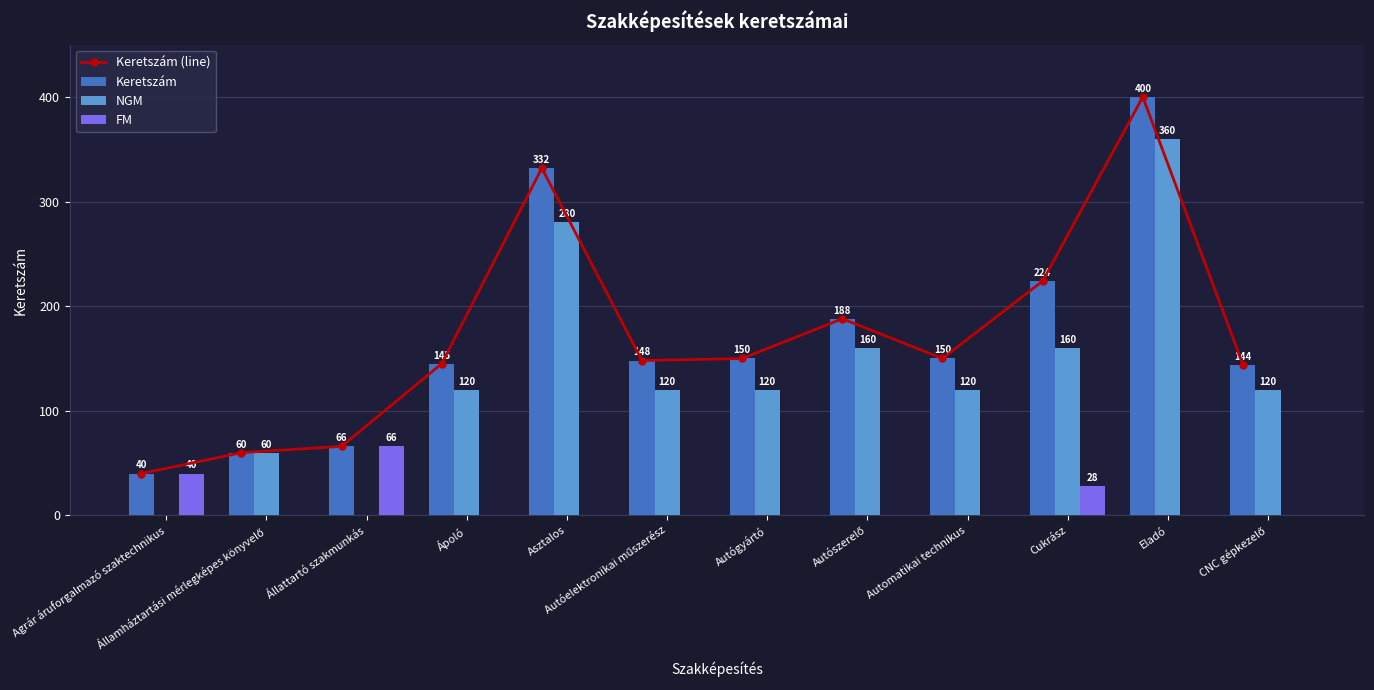

How many categories are shown in the chart?

12